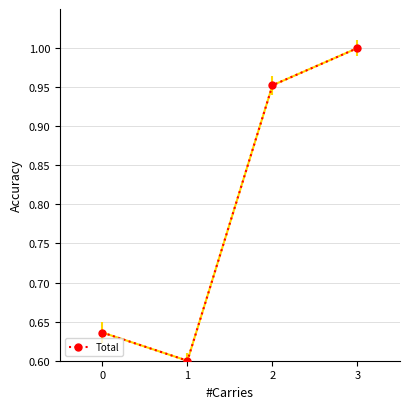

True or false: there are more than 0 points higher than both neighbors.

False